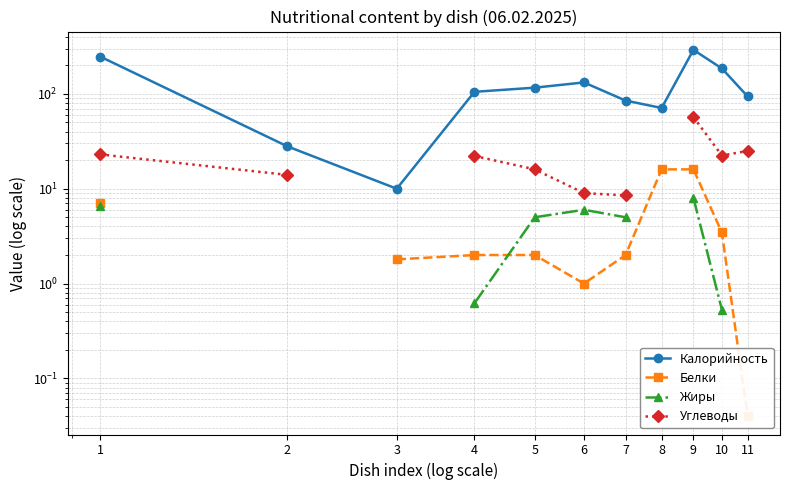

How many values in Углеводы are above zero?

9